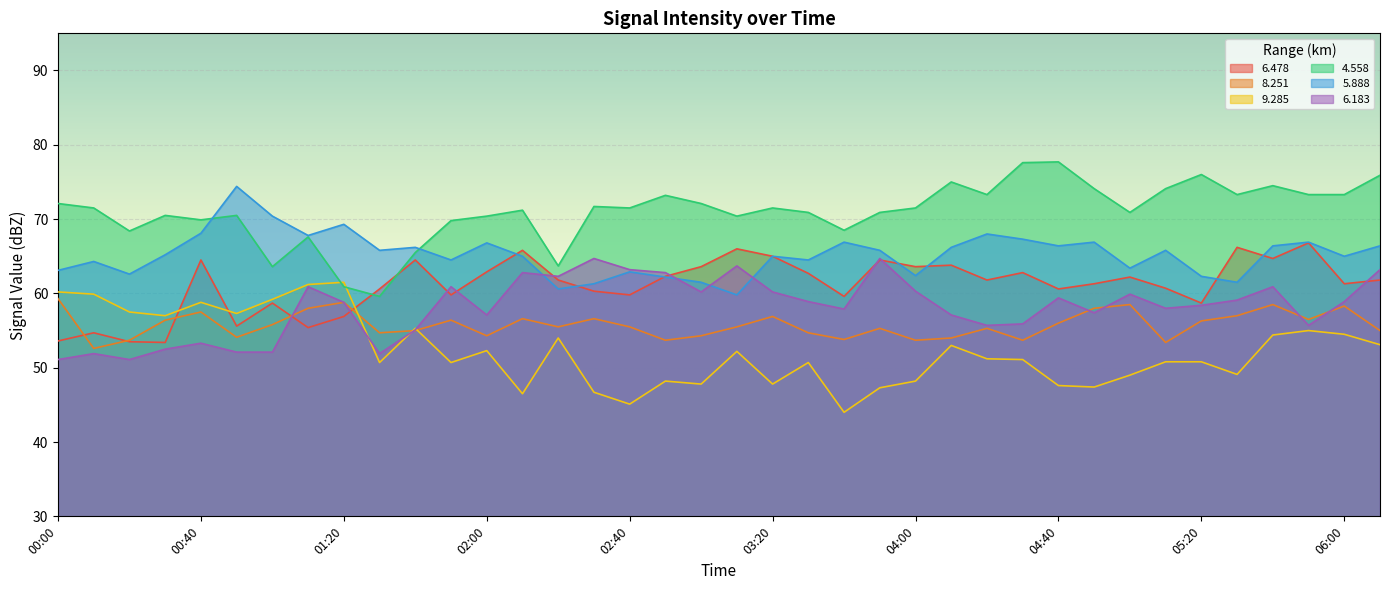

In   9.285, how many points are higher than both neighbors (excluding endpoints)?

10